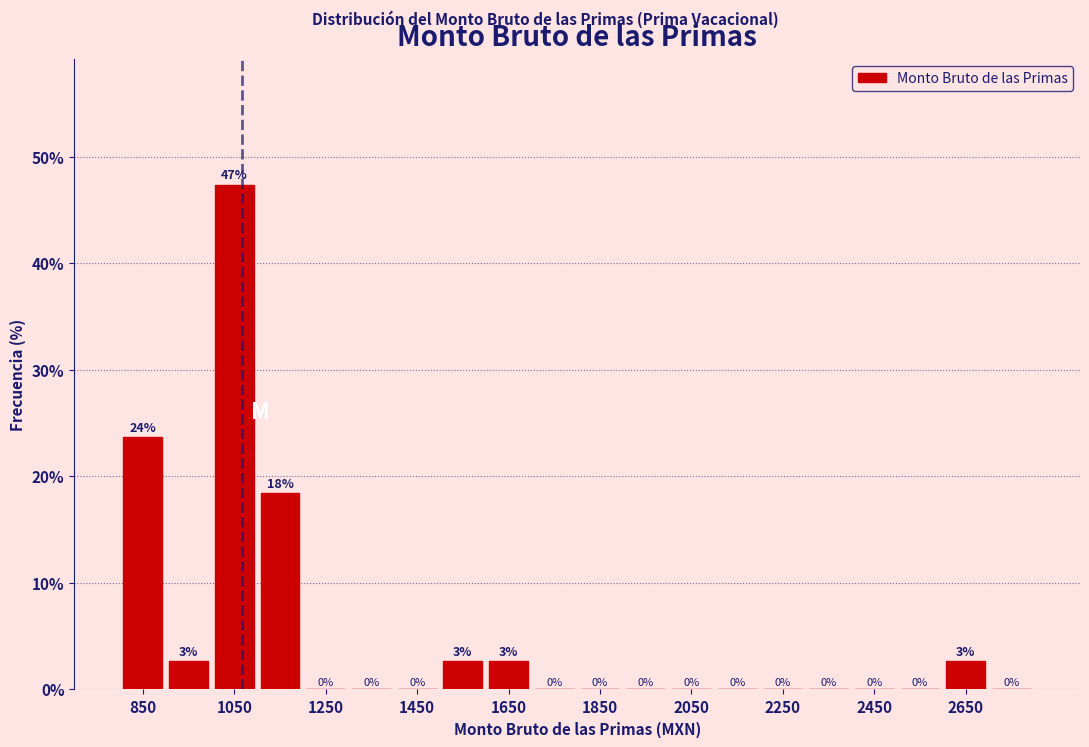

Which range on the x-axis has the tallest bar?

1000 to 1100